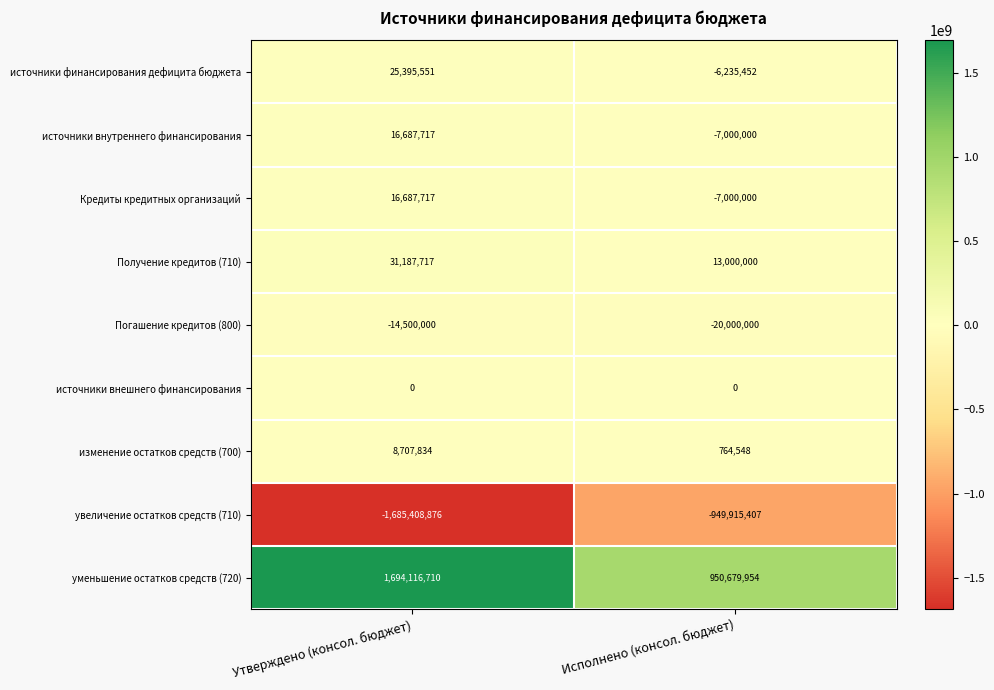

The изменение остатков средств (700) series shows 1930508 at Утверждено (консол. бюджет). True or false?

False